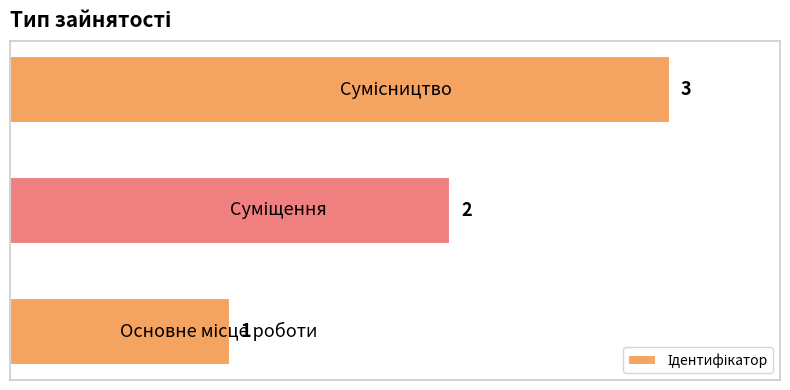

How many values are between 1 and 3?

3